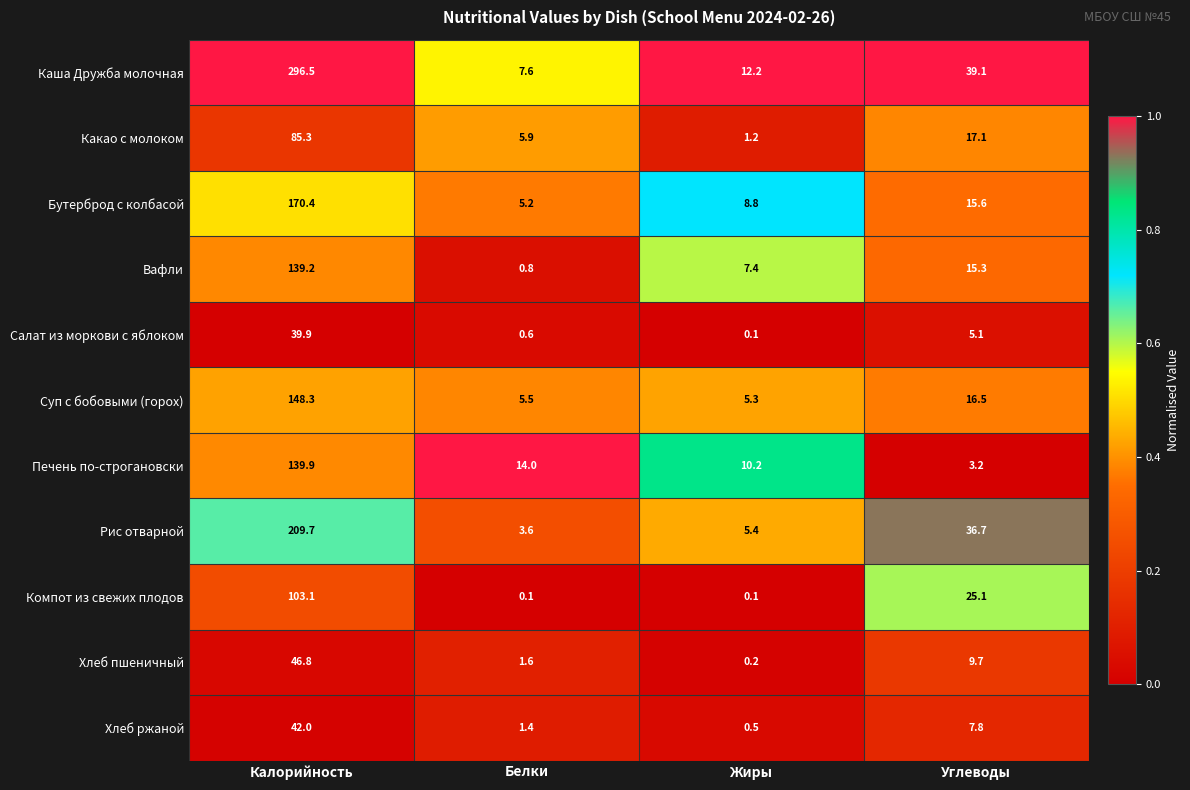

What is the minimum value for Рис отварной?

3.6